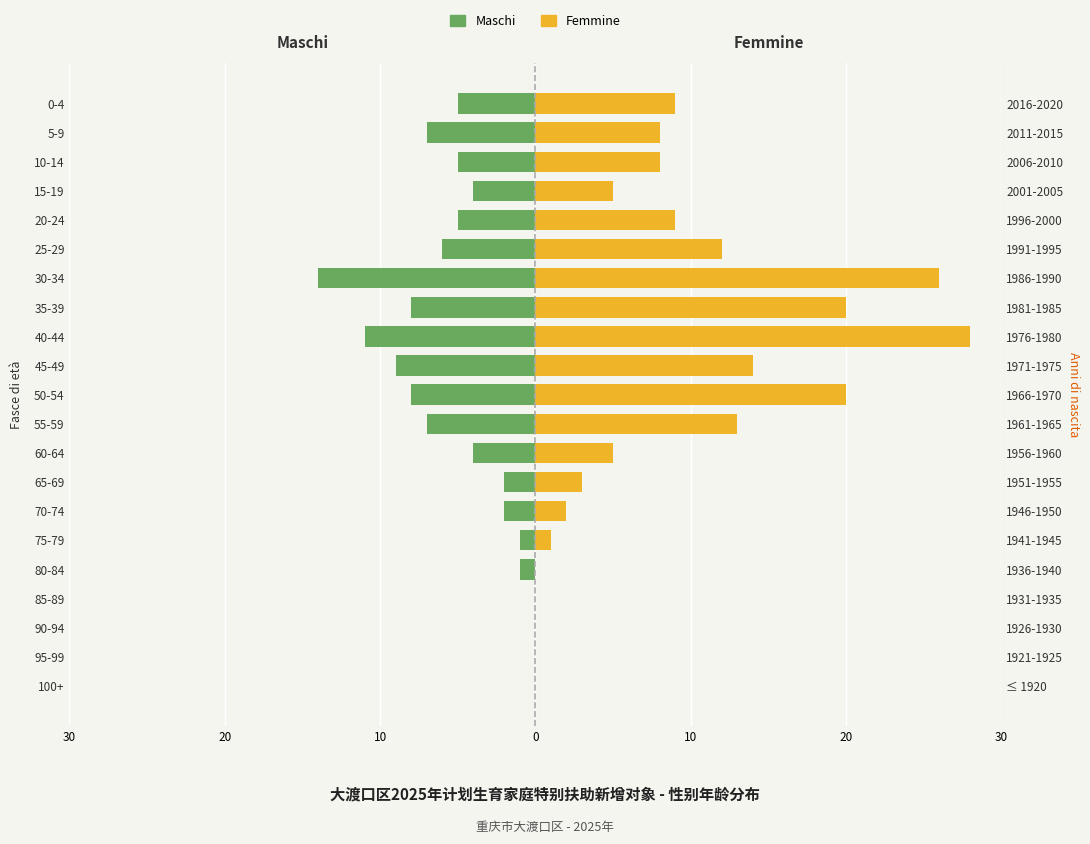

What are all the series names shown in the legend?

Maschi, Femmine